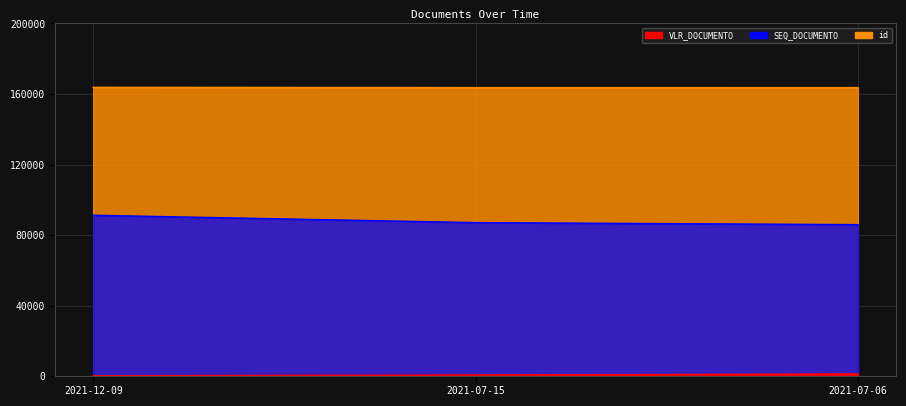

Which series has the largest range (max minus min)?

SEQ_DOCUMENTO